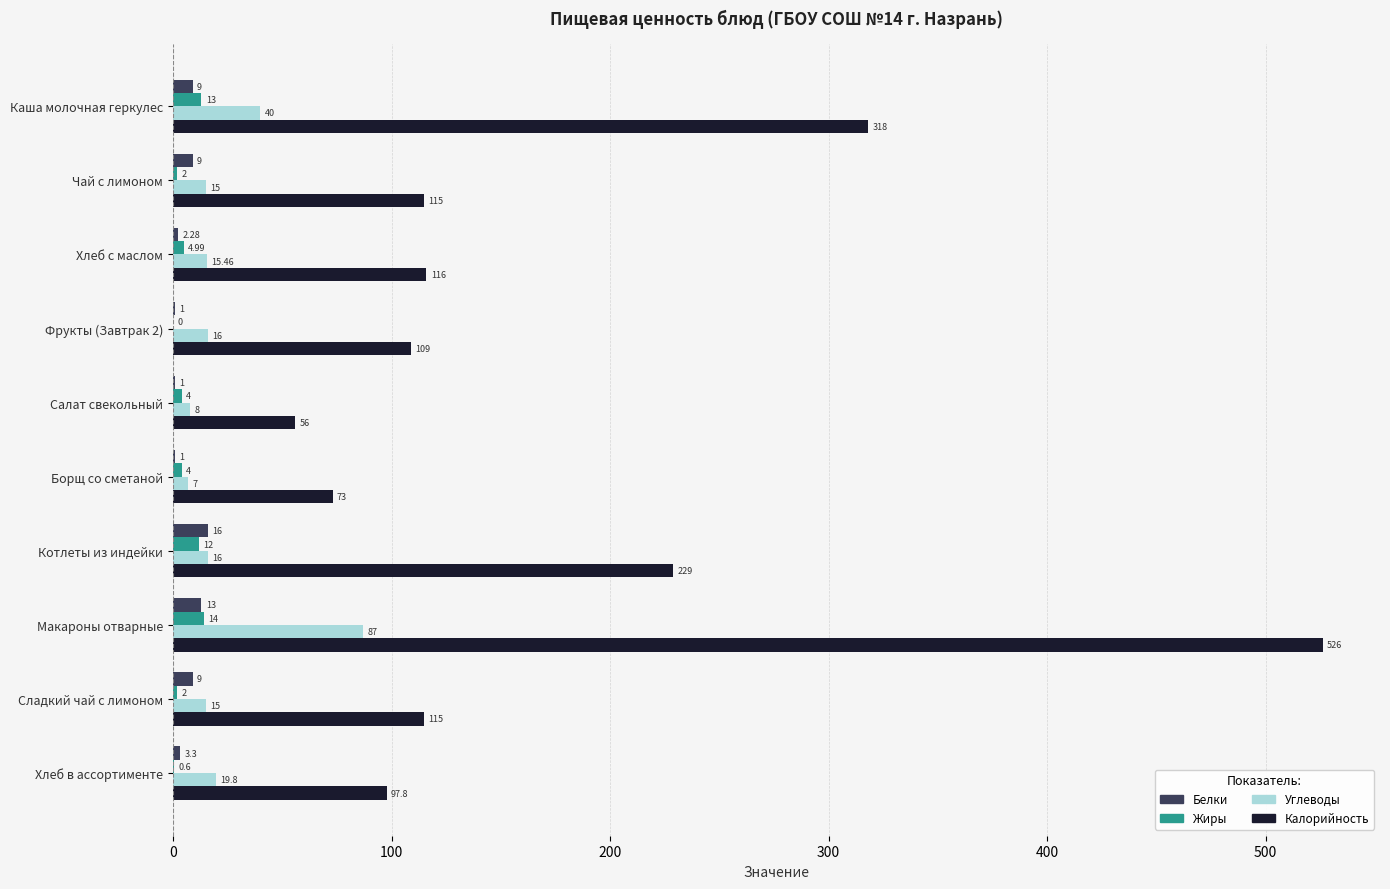

What are all the series names shown in the legend?

Белки, Жиры, Углеводы, Калорийность